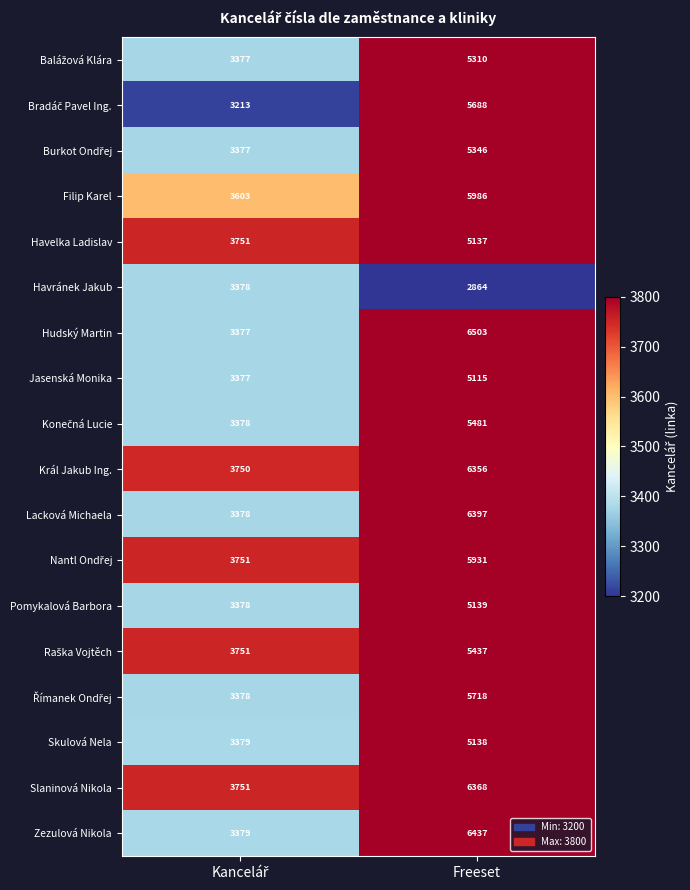

Read the Jasenská Monika value at Freeset.

5115